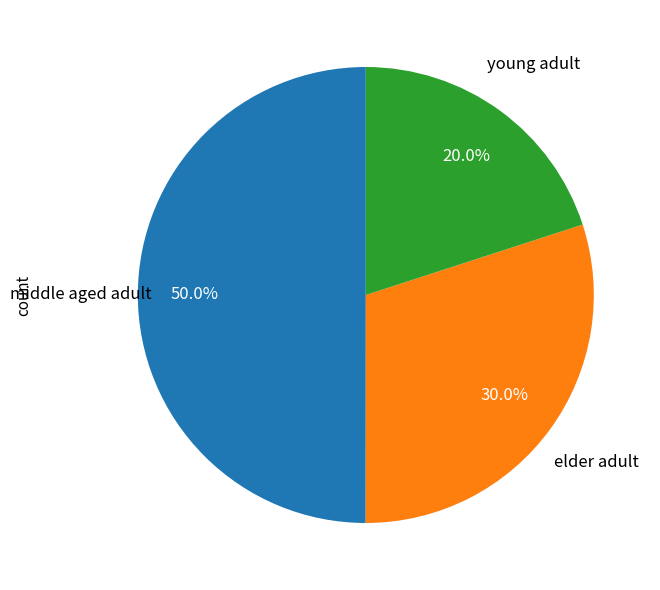

How many segments does this pie chart have?

3